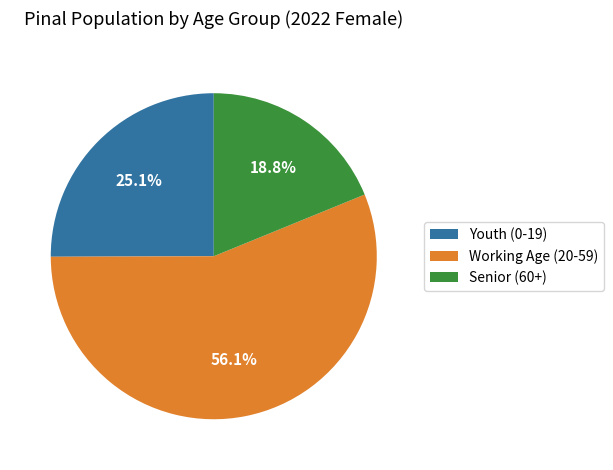

Is there any slice that represents more than half of the pie?

Yes